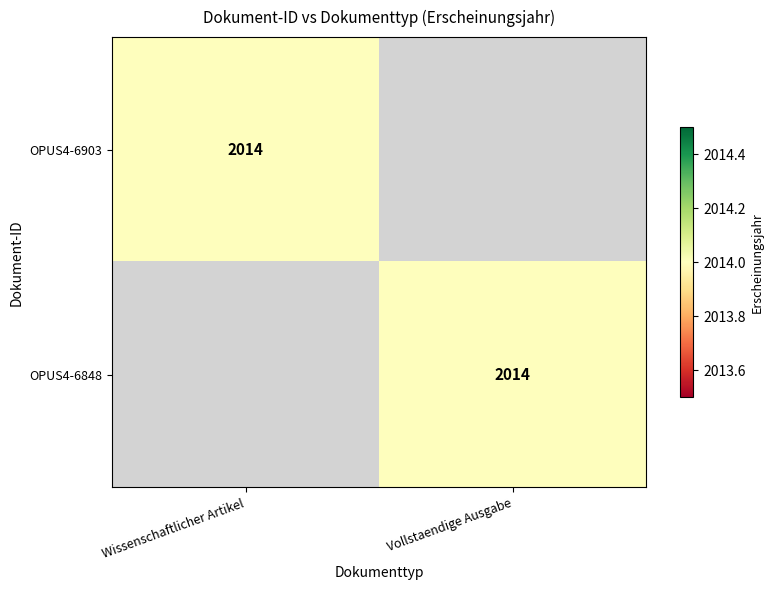

What is the greatest value displayed?

2014